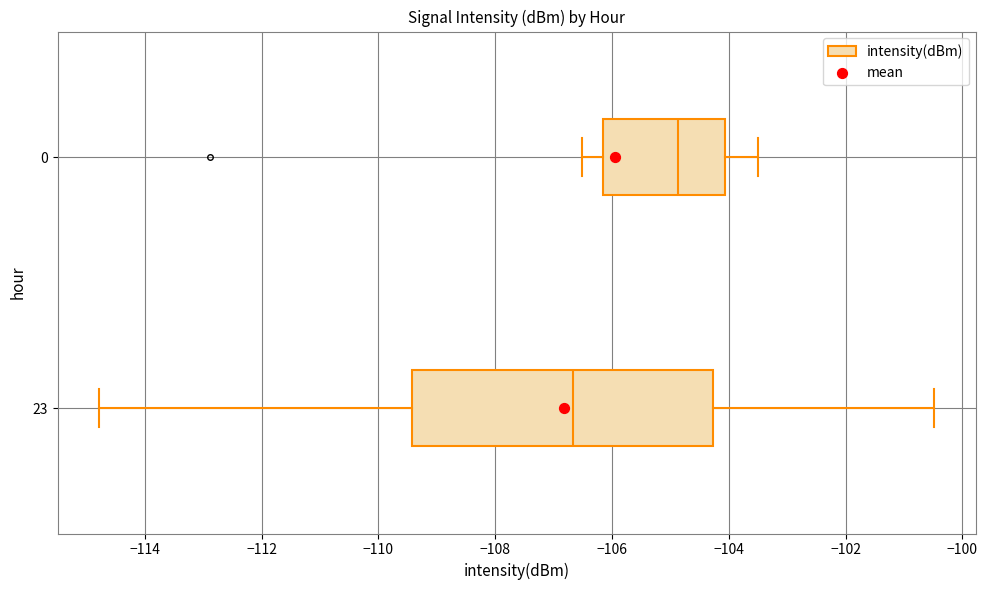

Which box's median line is the furthest to the right?

0